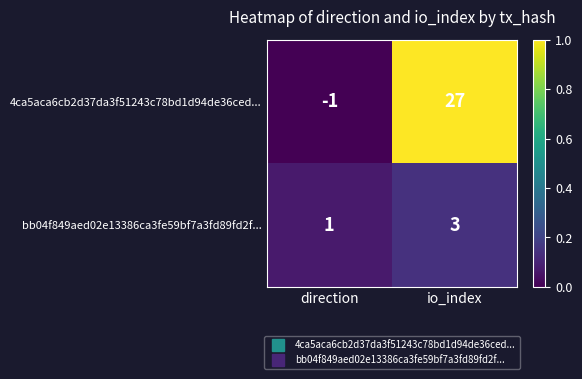

Count the number of data series in this chart.

2